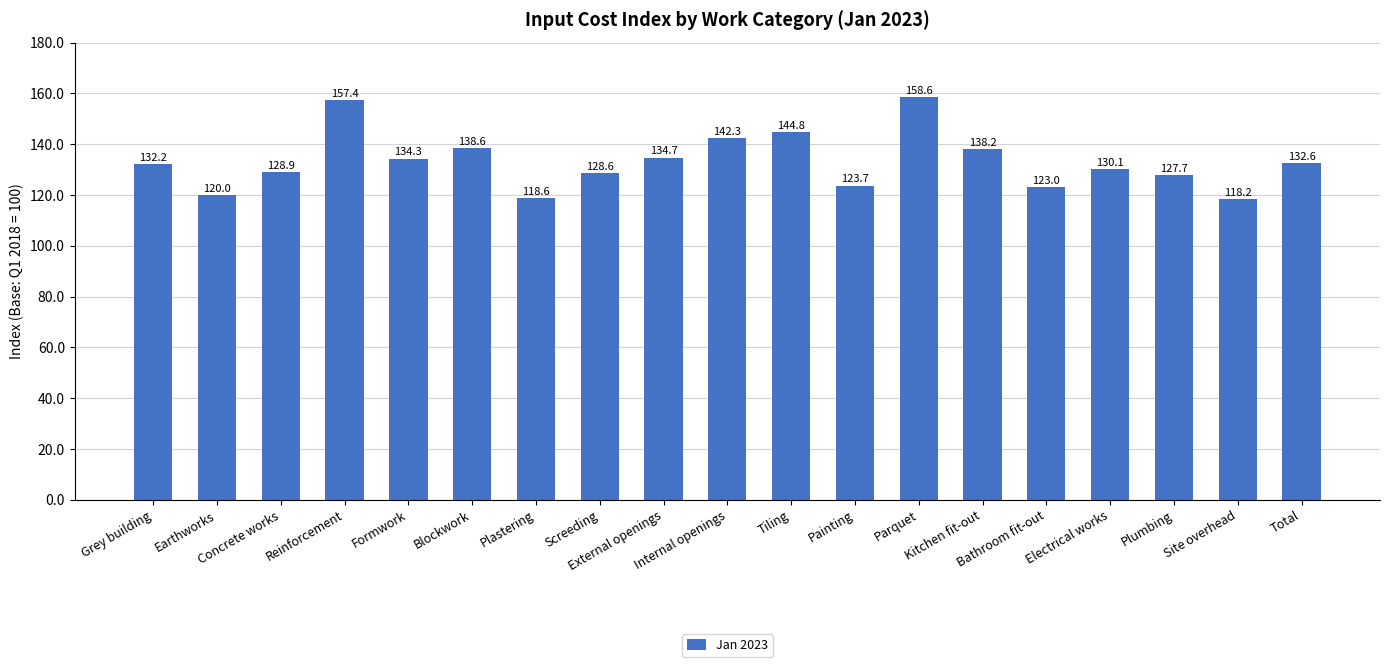

Reading right to left, list all the values displayed in this chart.

Total=132.6	Site overhead=118.2	Plumbing=127.7	Electrical works=130.1	Bathroom fit-out=123.0	Kitchen fit-out=138.2	Parquet=158.6	Painting=123.7	Tiling=144.8	Internal openings=142.3	External openings=134.7	Screeding=128.6	Plastering=118.6	Blockwork=138.6	Formwork=134.3	Reinforcement=157.4	Concrete works=128.9	Earthworks=120.0	Grey building=132.2